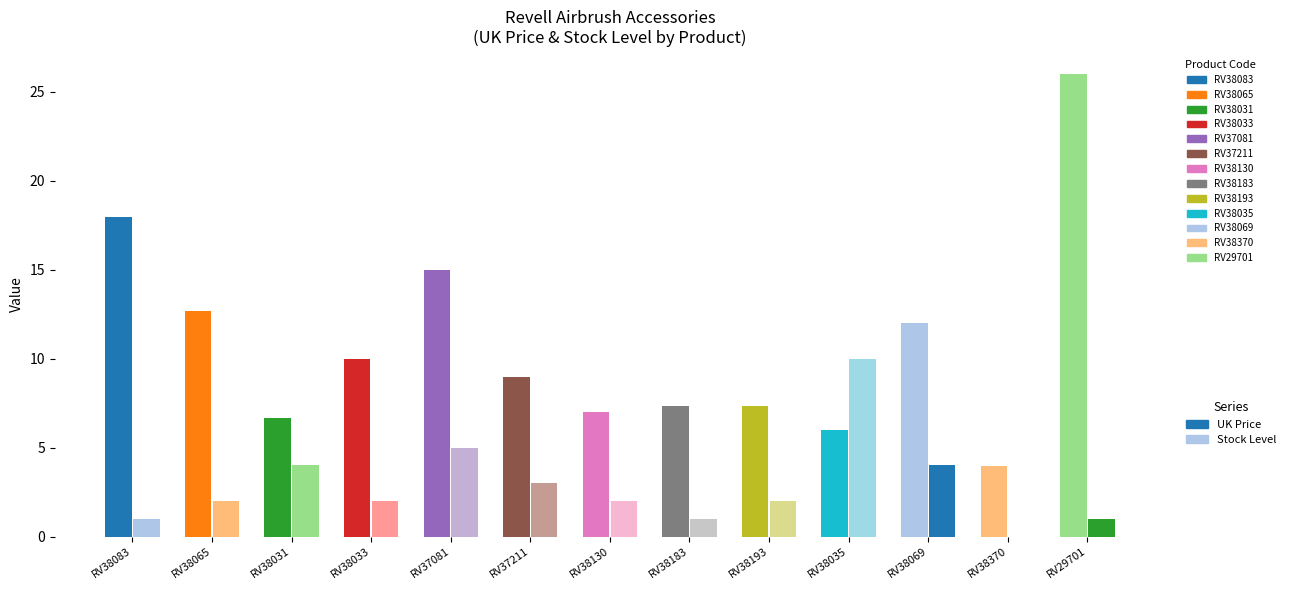

True or false: Stock level has a value of 4.0 at RV38031.

True